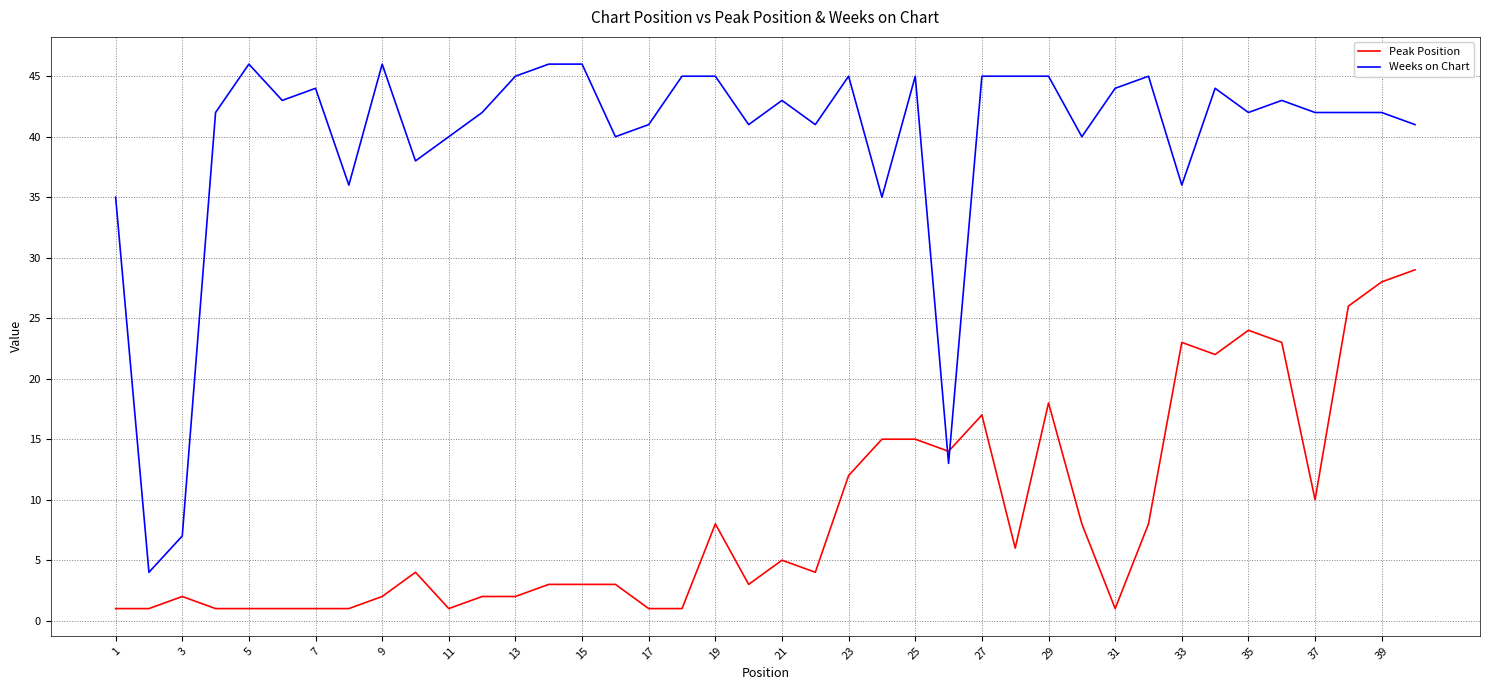

Which series has the widest spread of values?

Weeks on Chart